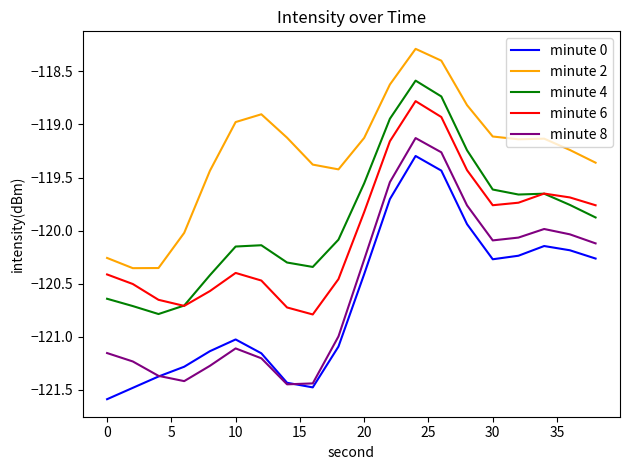

What is the lowest value of the minute 6 series?

-120.8